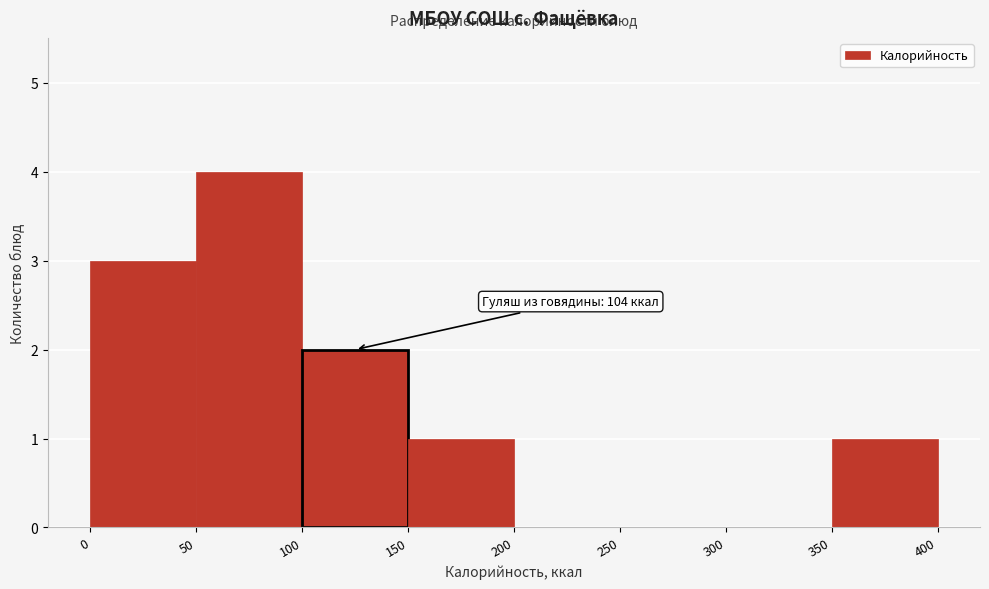

Which range on the x-axis has the tallest bar?

50 to 100